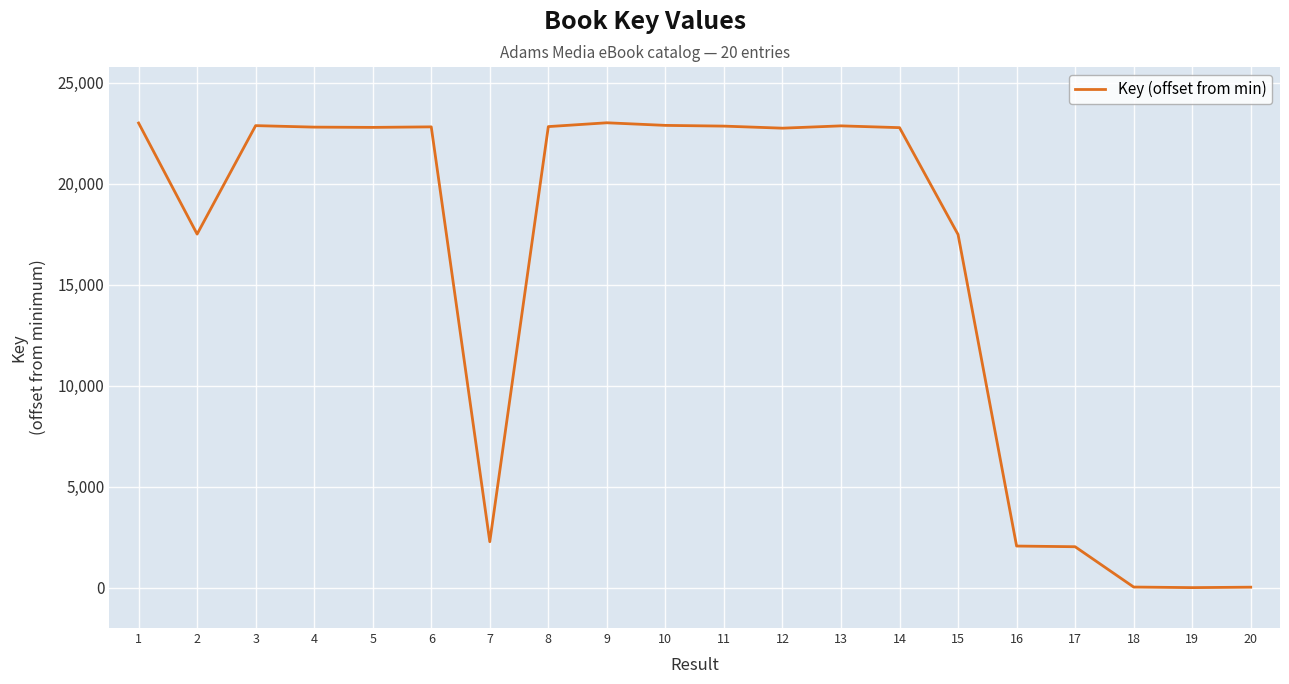

What is the greatest value displayed?

23009